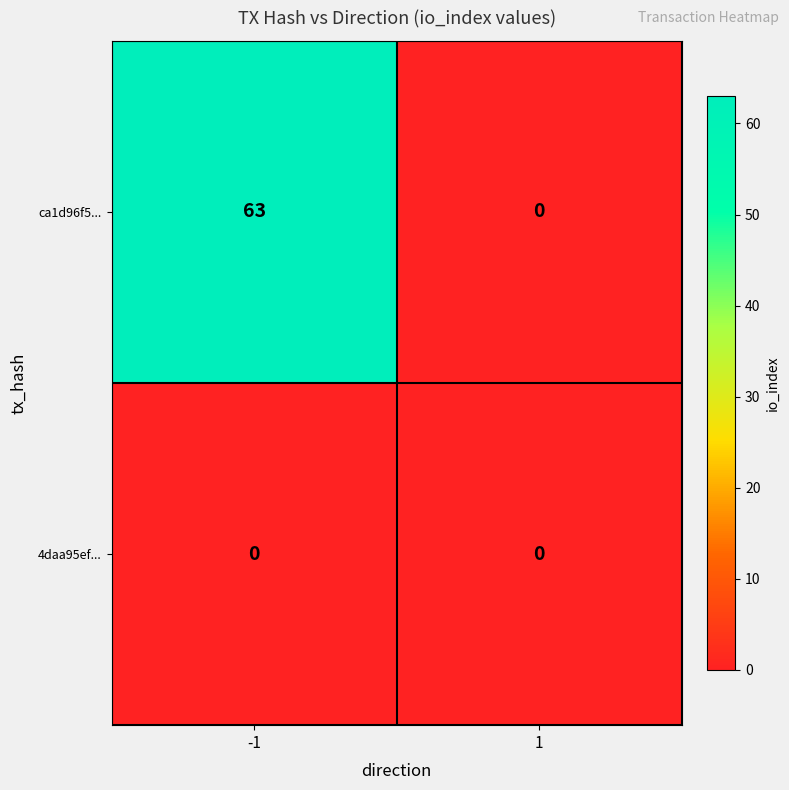

At which category is the sum across all series the highest?

-1